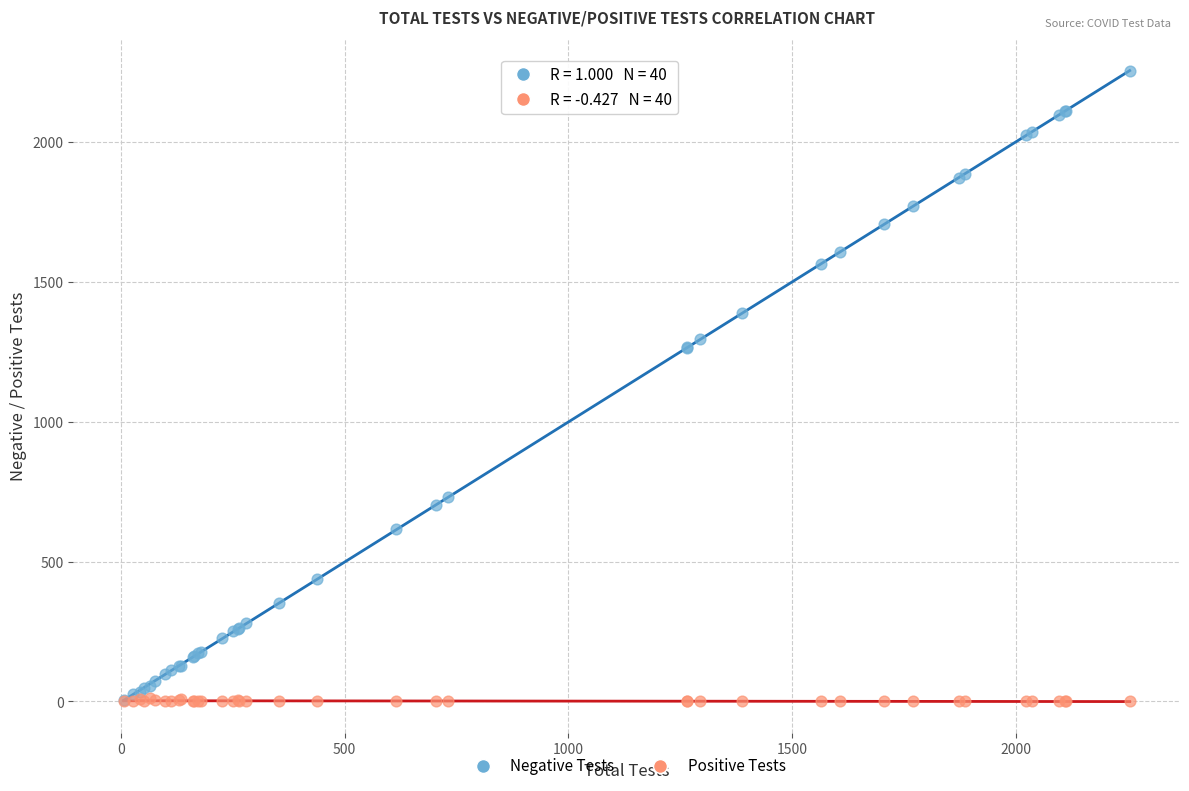

What are all the series names shown in the legend?

Negative Tests, Positive Tests